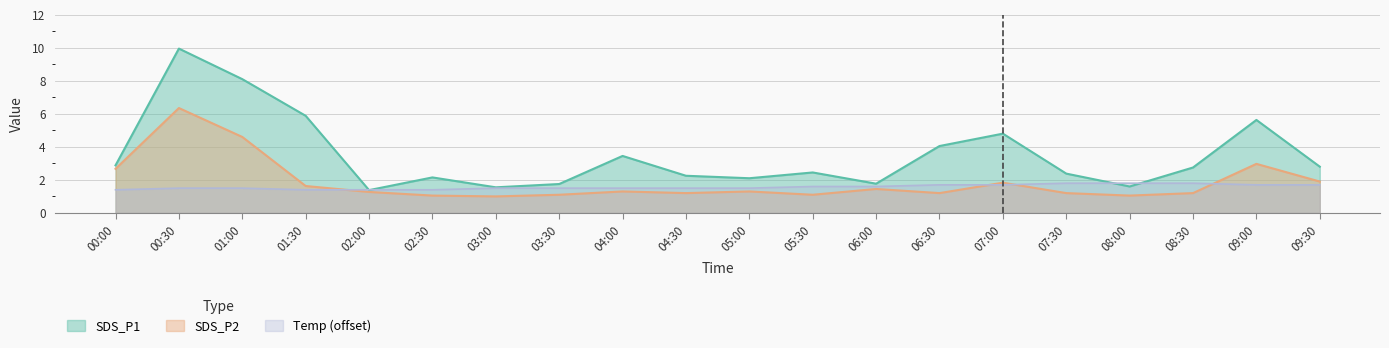

Reading right to left, list all the values displayed in this chart.

SDS_P1: 2.8	5.6	2.8	1.6	2.4	4.8	4.0	1.8	2.5	2.1	2.2	3.5	1.8	1.6	2.1	1.4	5.9	8.1	9.9	2.9
SDS_P2: 1.9	3.0	1.2	1.1	1.2	1.8	1.2	1.4	1.1	1.3	1.2	1.3	1.1	1.0	1.1	1.3	1.6	4.6	6.3	2.7
Temp: 1.7	1.7	1.8	1.8	1.8	1.7	1.7	1.6	1.6	1.5	1.5	1.5	1.5	1.5	1.4	1.4	1.4	1.5	1.5	1.4